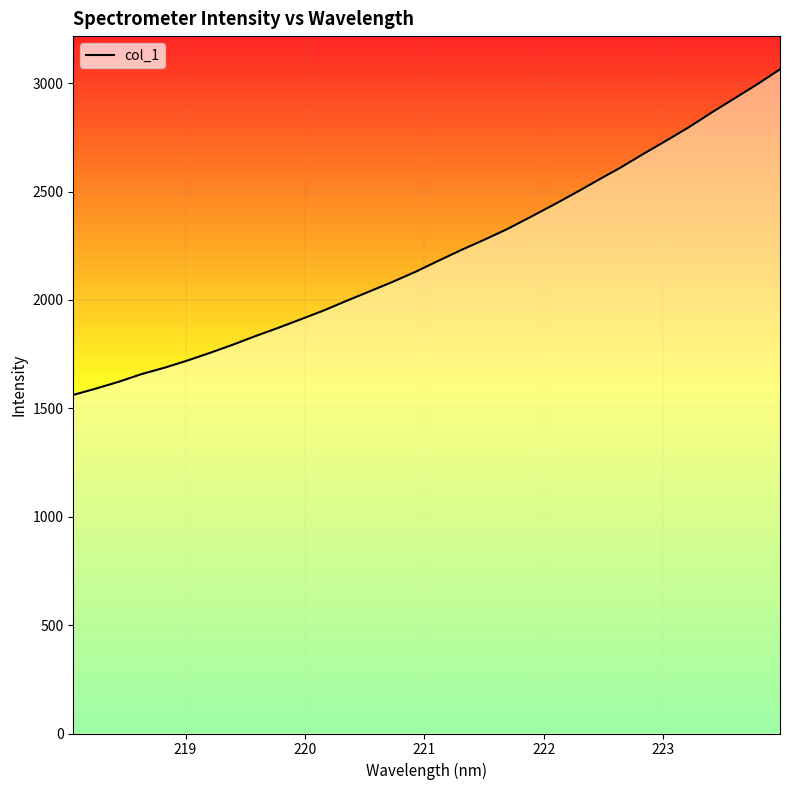

What is the smallest value displayed?

1562.0